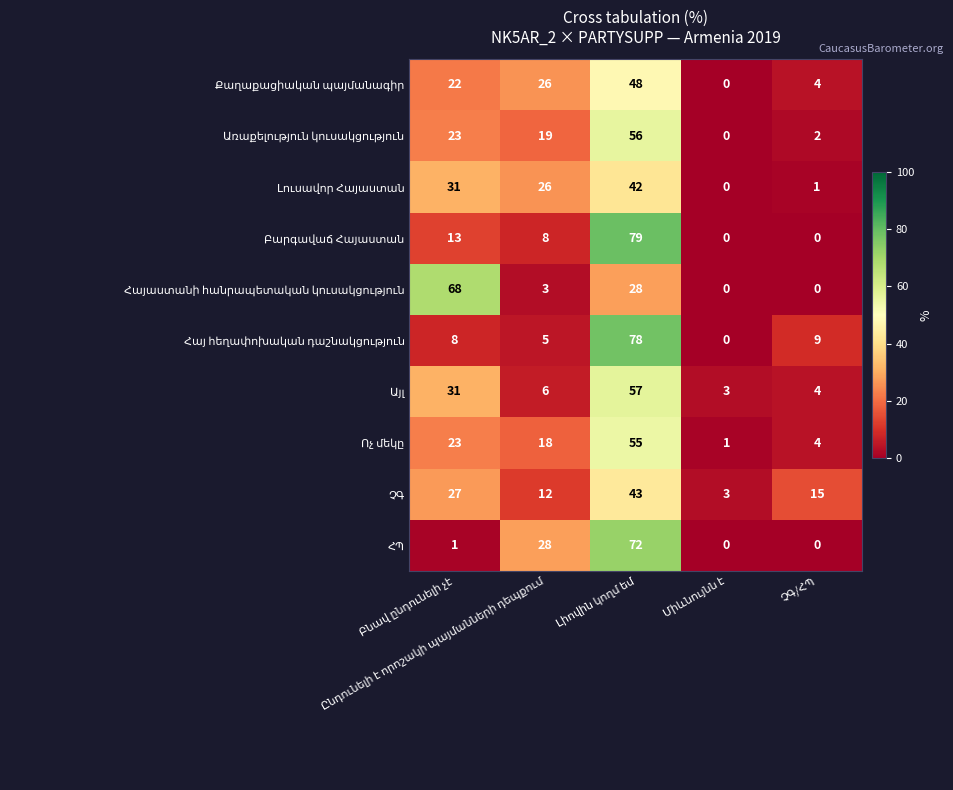

What is the greatest value displayed?

79